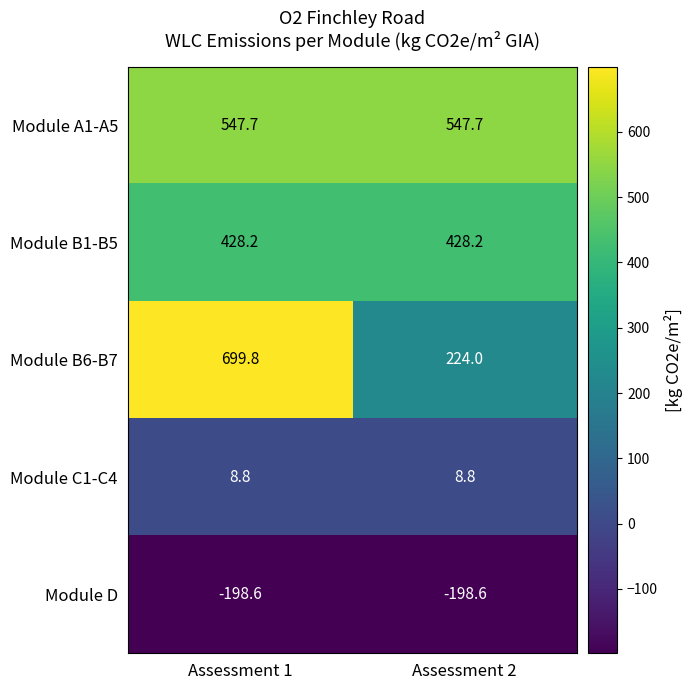

Rank the series by their maximum value, from lowest to highest.

Module D, Module C1-C4, Module B1-B5, Module A1-A5, Module B6-B7